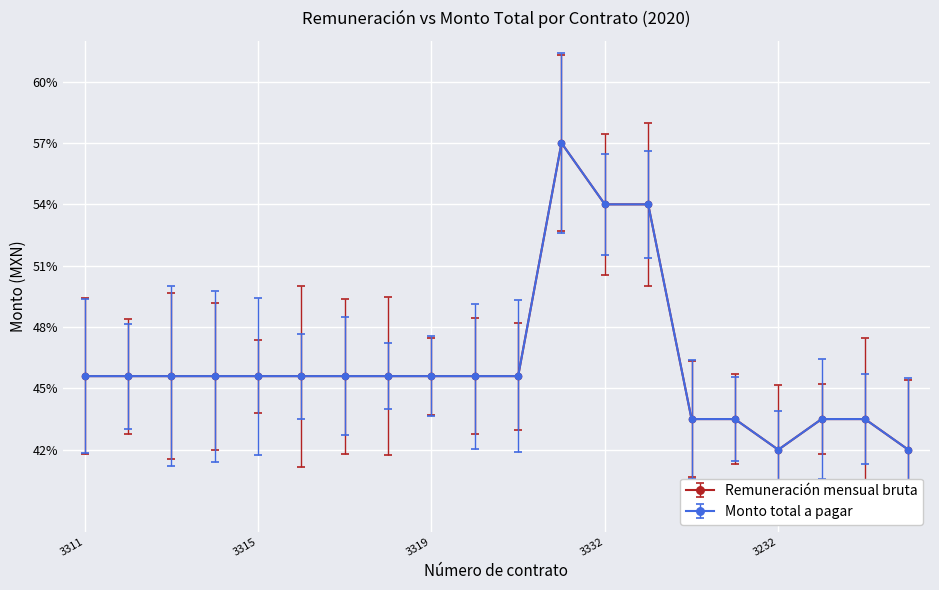

Reading right to left, list all the values displayed in this chart.

Remuneración mensual bruta: 3233=42.0	3234=43.5	3255=43.5	3232=42.0	3231=43.5	3254=43.5	3331=54.0	3332=54.0	3330=57.0	3321=45.6	3320=45.6	3319=45.6	3317=45.6	3318=45.6	3316=45.6	3315=45.6	3314=45.6	3313=45.6	3312=45.6	3311=45.6
Monto total a pagar: 3233=42.0	3234=43.5	3255=43.5	3232=42.0	3231=43.5	3254=43.5	3331=54.0	3332=54.0	3330=57.0	3321=45.6	3320=45.6	3319=45.6	3317=45.6	3318=45.6	3316=45.6	3315=45.6	3314=45.6	3313=45.6	3312=45.6	3311=45.6